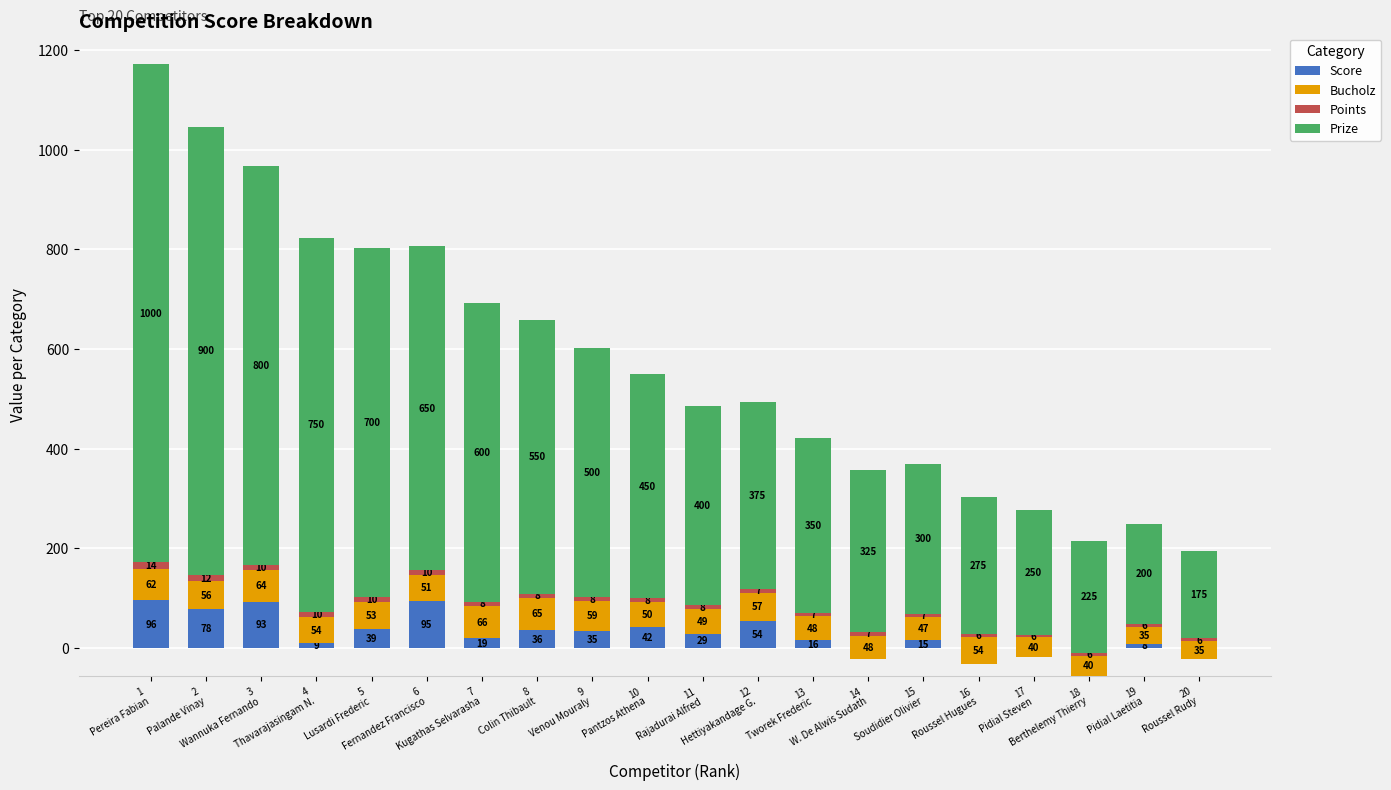

What position from the right is 9
Venou Mouraly?

12